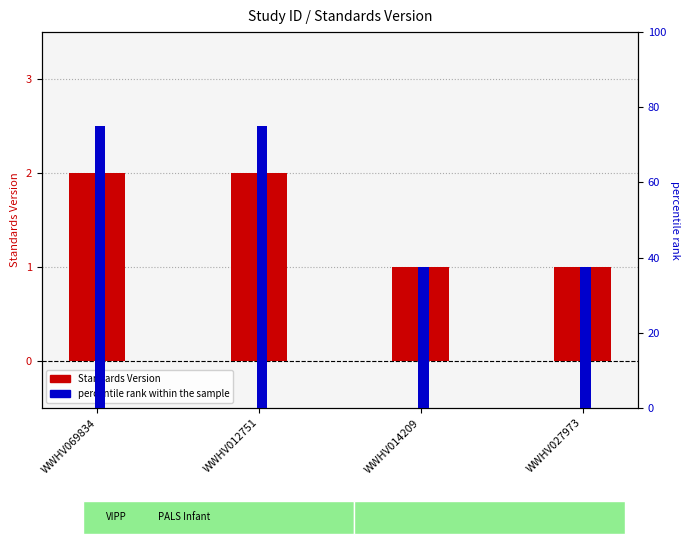

Which category has the lowest value across all series?

WWHV014209